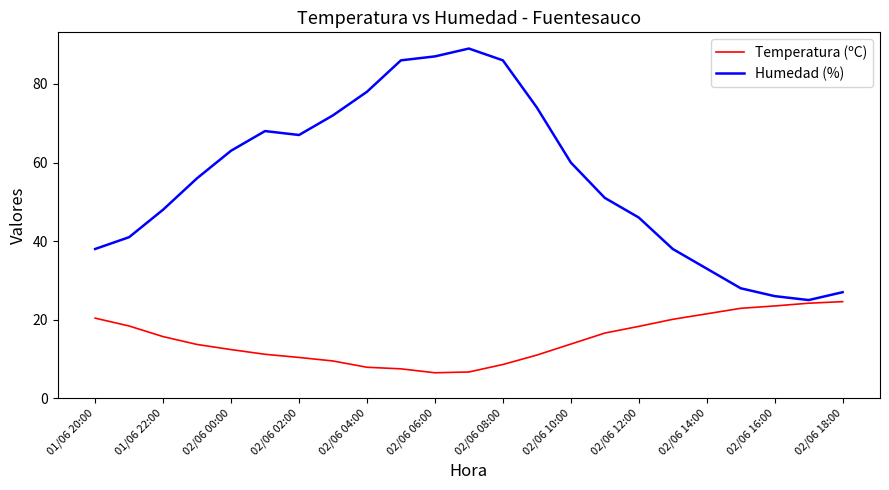

True or false: Humedad (%) and Temperatura (ºC) intersect in this chart.

False